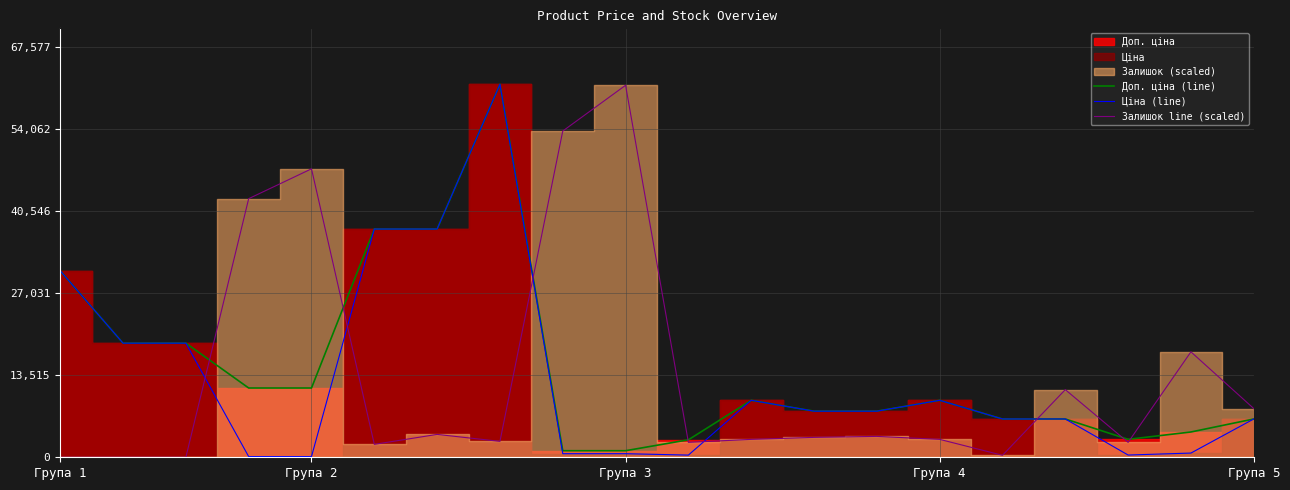

What is the highest value of the Ціна (line) series?

61434.3